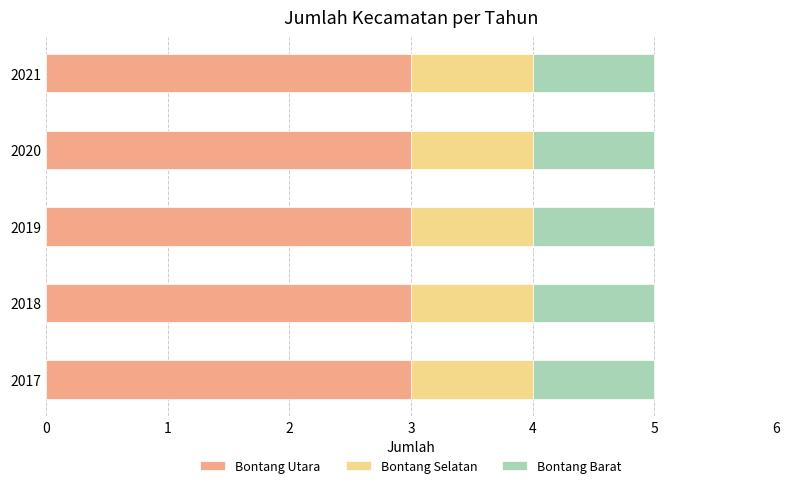

The Bontang Utara series shows 4 at 2020. True or false?

False